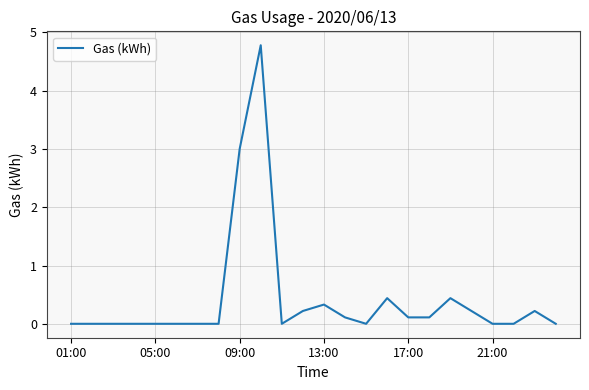

What is the average value?

0.4